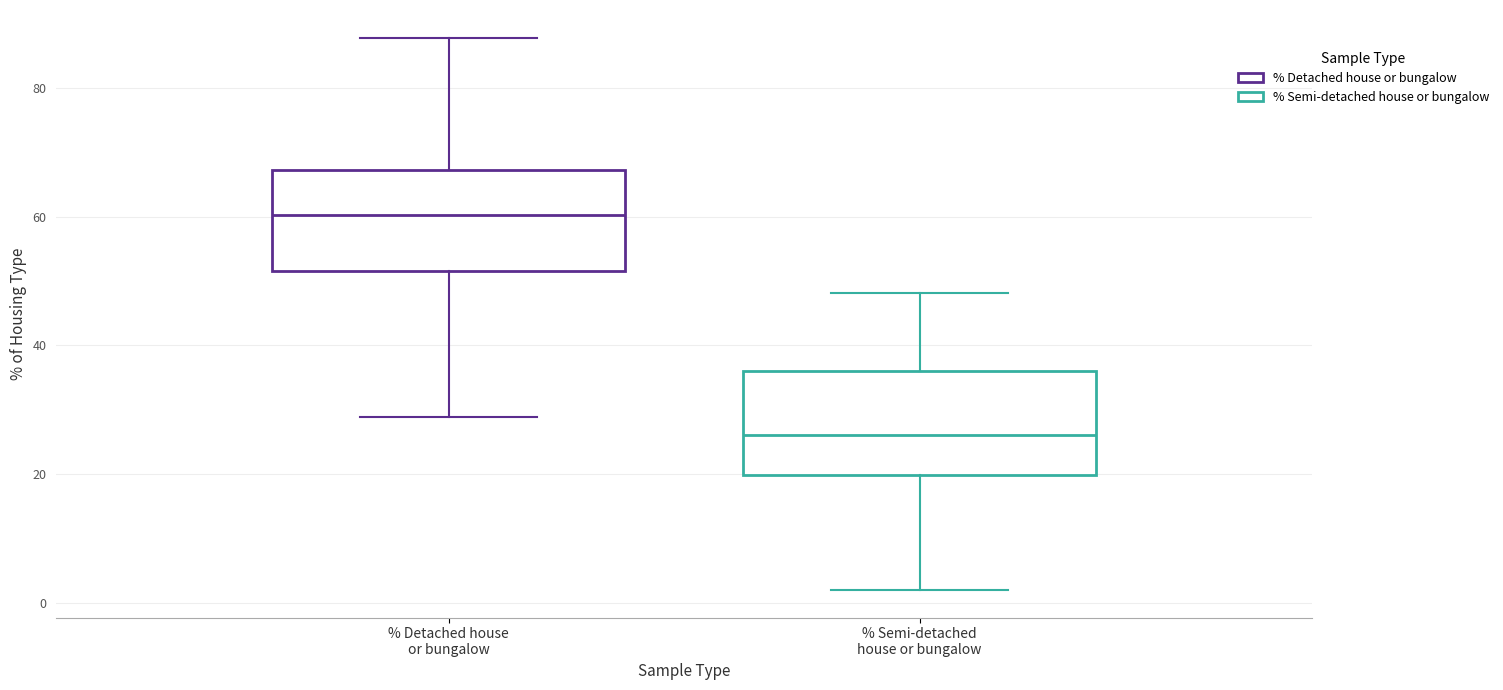

Reading left to right, transcribe this box plot: for each box, give where its median line is, the range the box spans, and where its two whiskers end, as read against the y-axis. The values are not printed on the chart, so give them approximately, as read against the axis.

% Detached house or bungalow: median 60, box 52 to 68, whiskers 28 to 88
% Semi-detached house or bungalow: median 26, box 20 to 36, whiskers 2 to 48